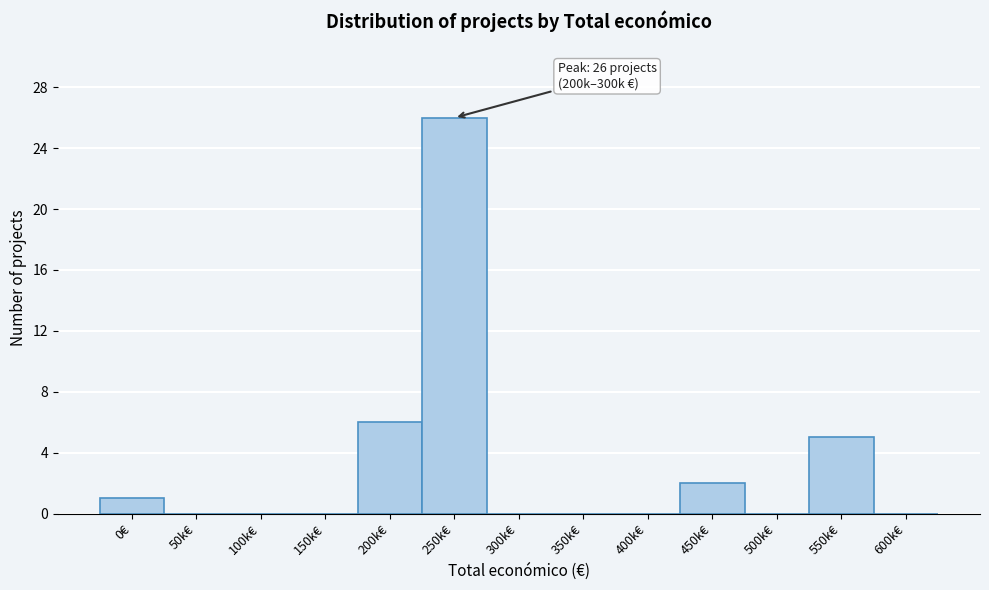

What is the greatest value displayed?

26